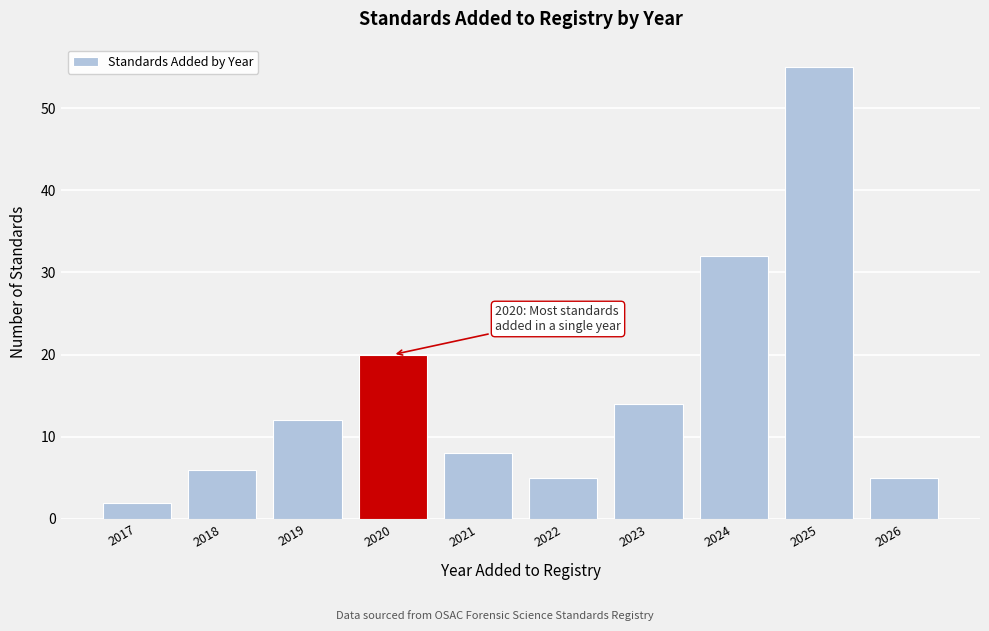

Reading left to right, list all the values displayed in this chart.

2017=2	2018=6	2019=12	2020=20	2021=8	2022=5	2023=14	2024=32	2025=55	2026=5